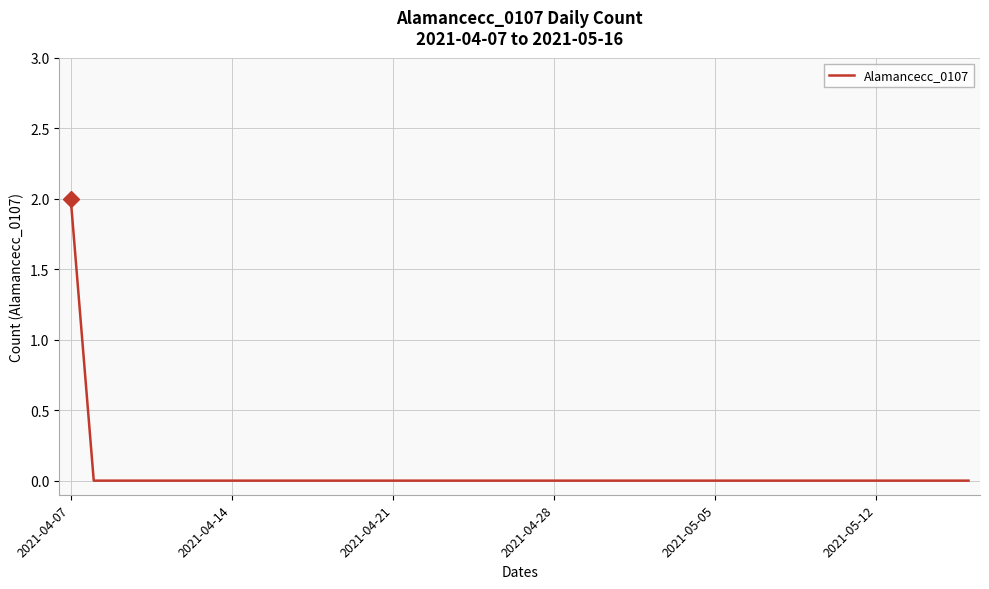

Does the chart have visible grid lines?

Yes